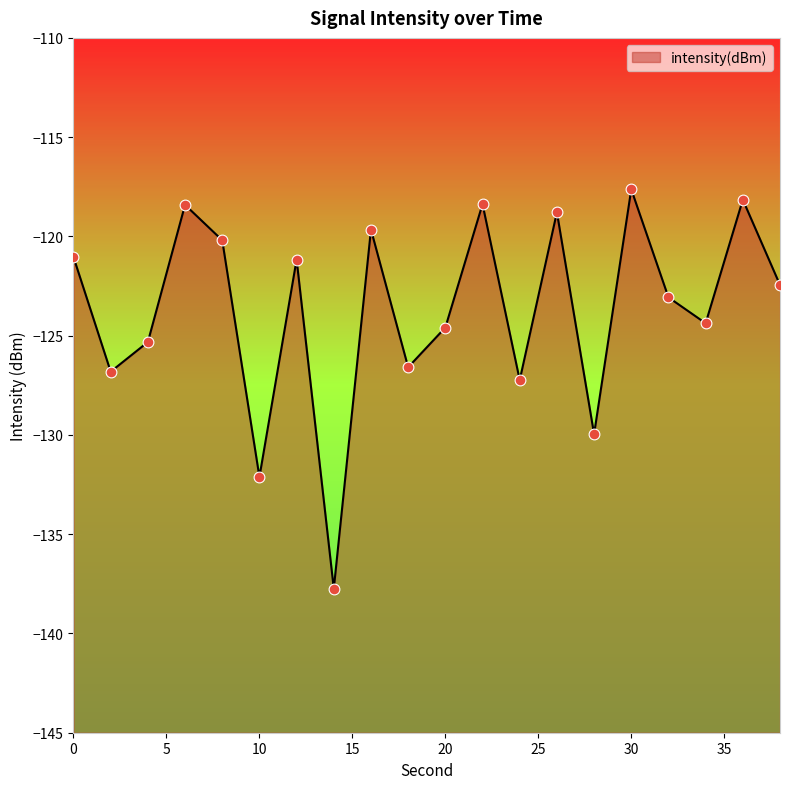

Which has a higher value, 20 or 14?

20